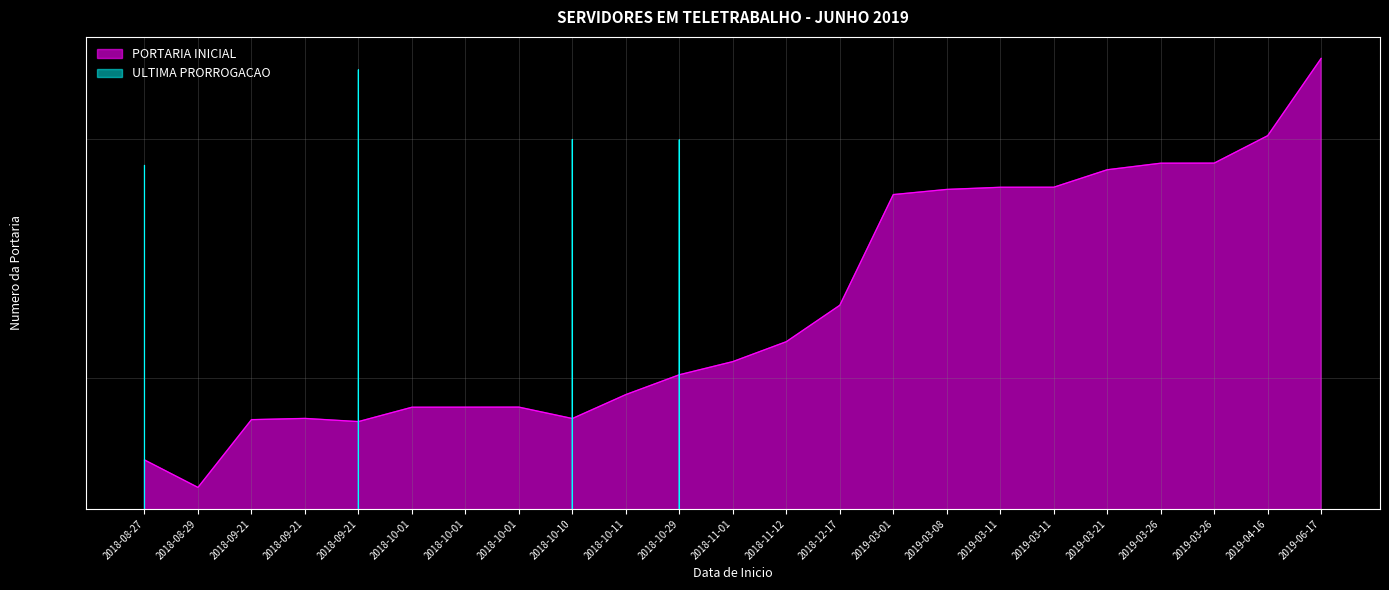

Rank the series by their average value, from highest to lowest.

PORTARIA INICIAL, ULTIMA PRORROGACAO